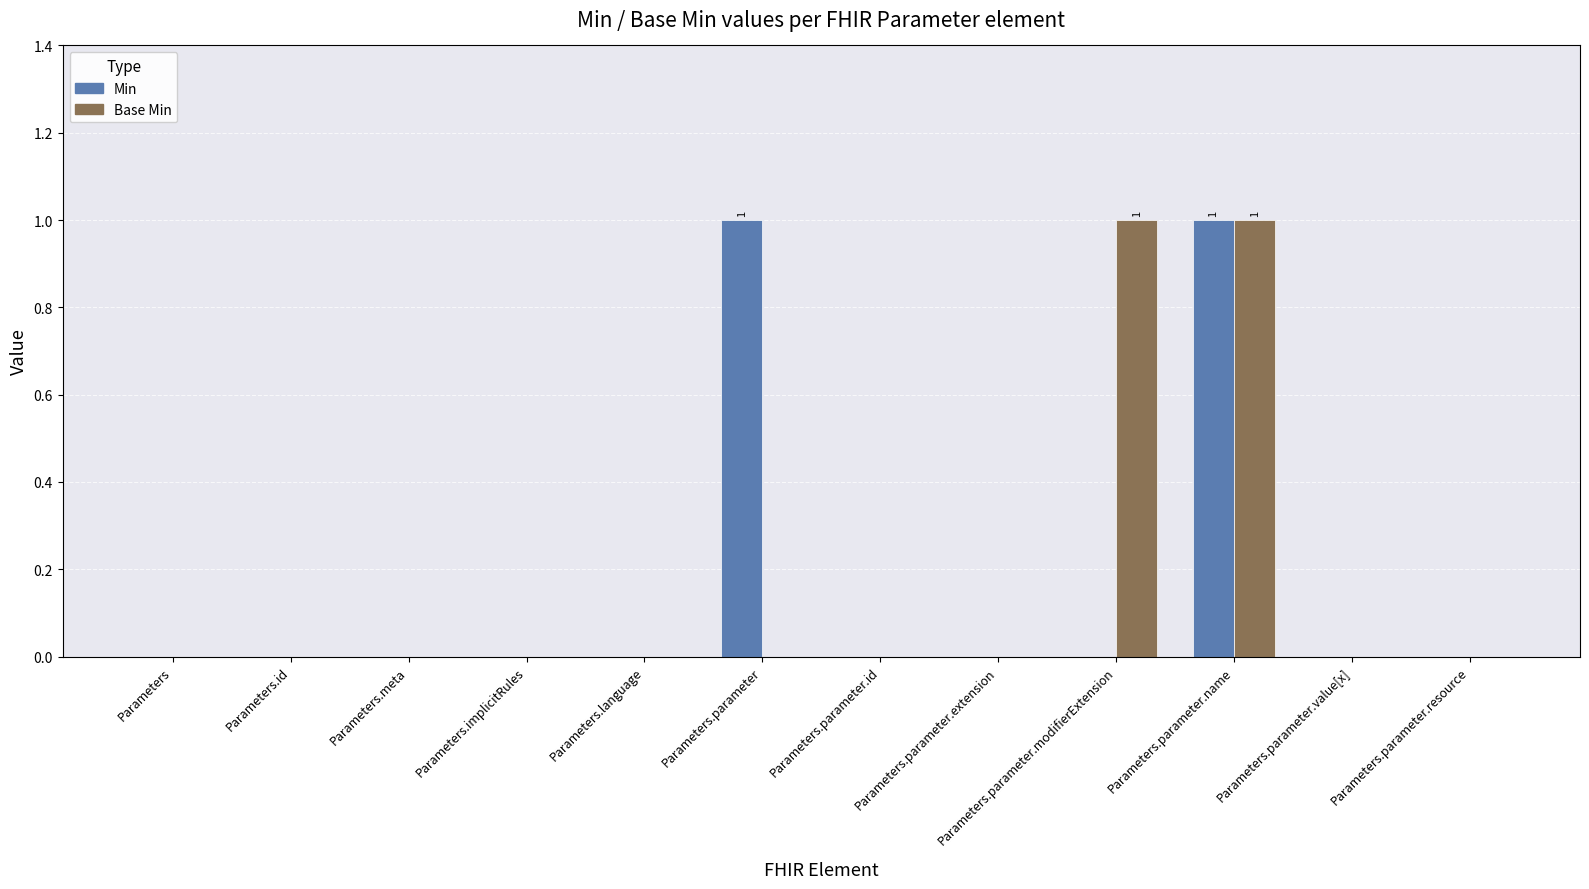

Reading right to left, transcribe all the data shown in this chart.

Min: Parameters.parameter.resource=0	Parameters.parameter.value[x]=0	Parameters.parameter.name=1	Parameters.parameter.modifierExtension=0	Parameters.parameter.extension=0	Parameters.parameter.id=0	Parameters.parameter=1	Parameters.language=0	Parameters.implicitRules=0	Parameters.meta=0	Parameters.id=0	Parameters=0
Base Min: Parameters.parameter.resource=0	Parameters.parameter.value[x]=0	Parameters.parameter.name=1	Parameters.parameter.modifierExtension=1	Parameters.parameter.extension=0	Parameters.parameter.id=0	Parameters.parameter=0	Parameters.language=0	Parameters.implicitRules=0	Parameters.meta=0	Parameters.id=0	Parameters=0